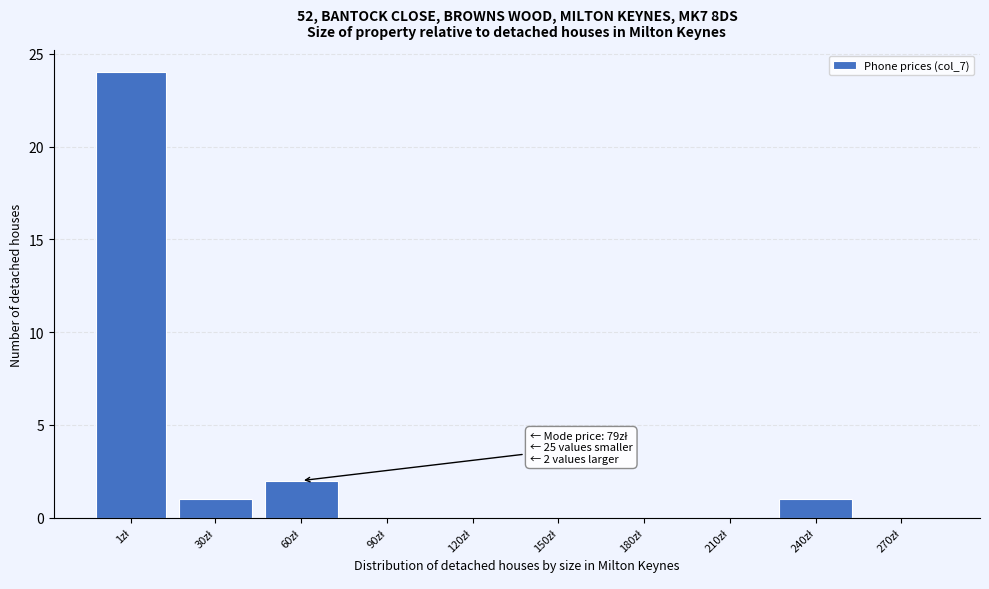

What is the maximum value shown in the chart?

24